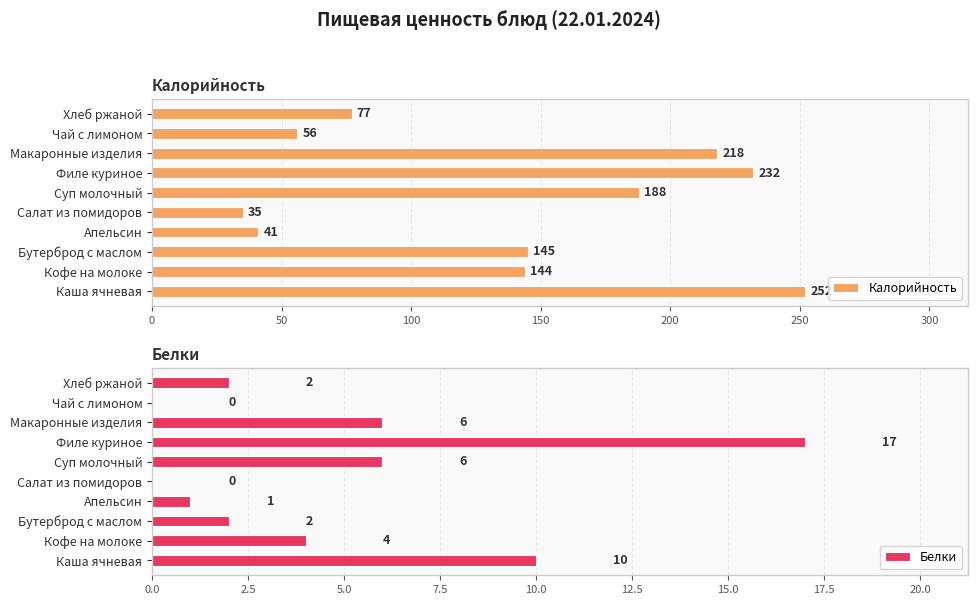

Is the value of Калорийность at 150 greater than the value of Белки at 100?

Yes